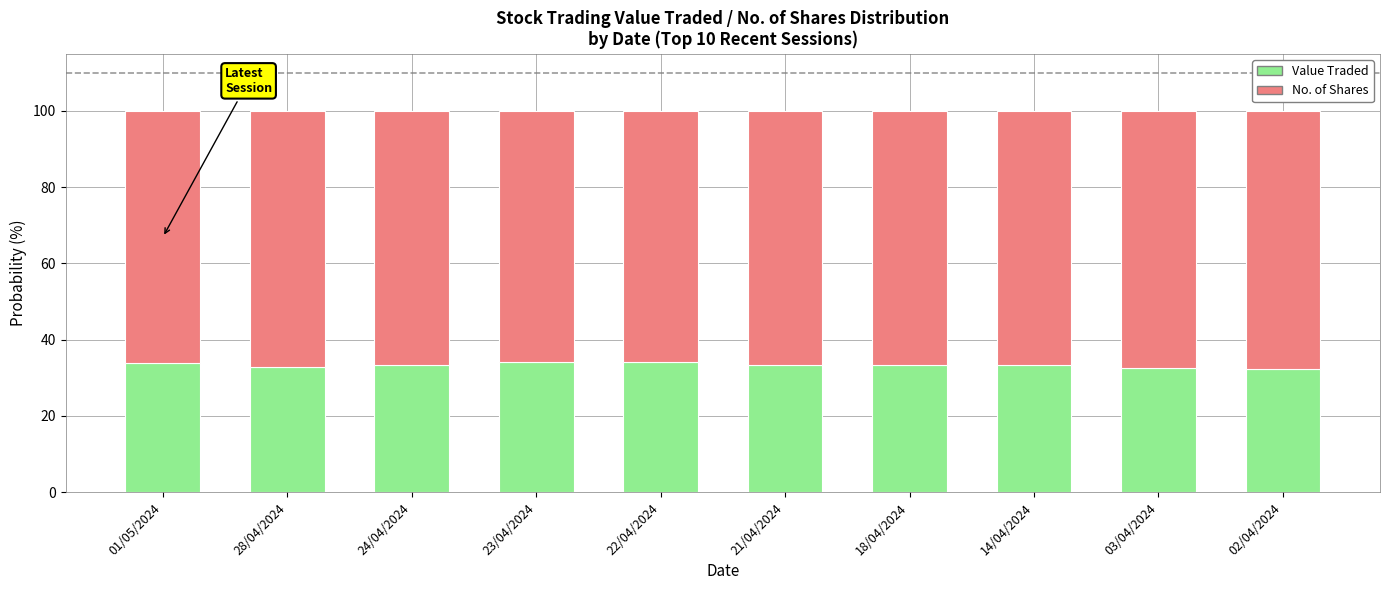

The Value Traded series shows 34.2 at 22/04/2024. True or false?

True